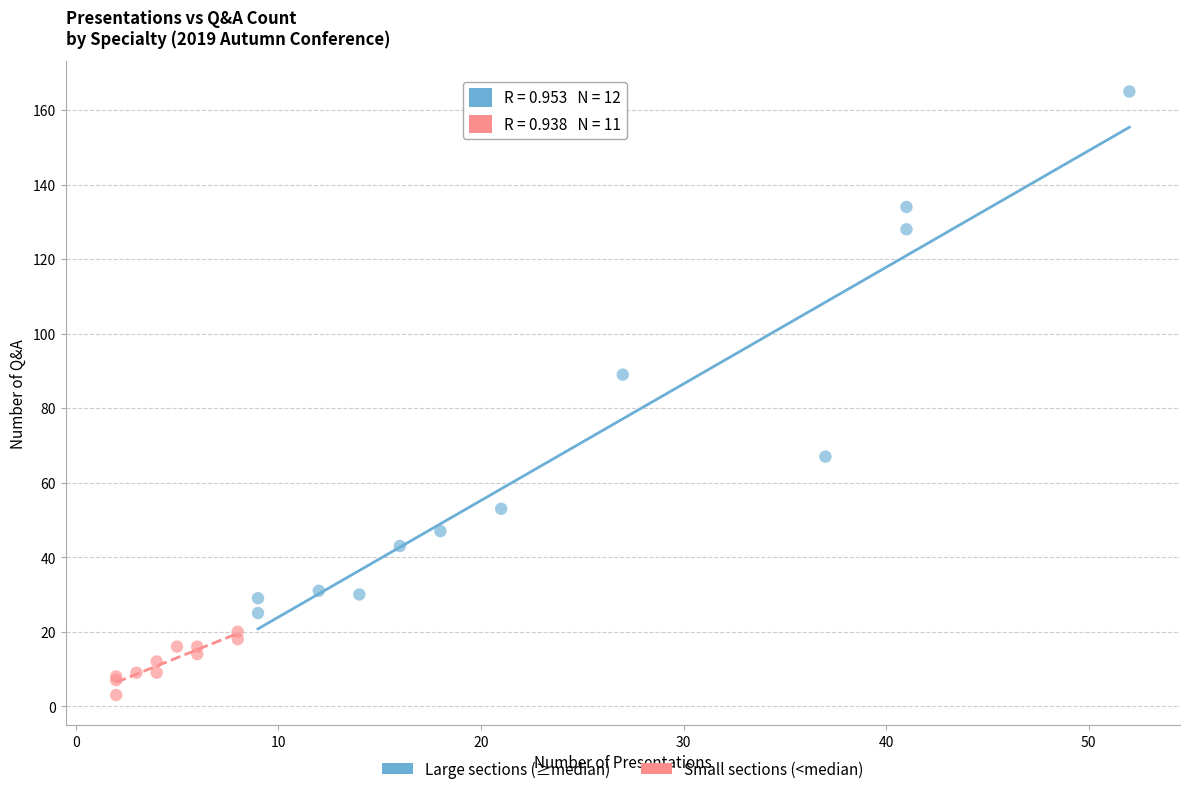

Which series contains the lowest Y value?

Small sections (<median)